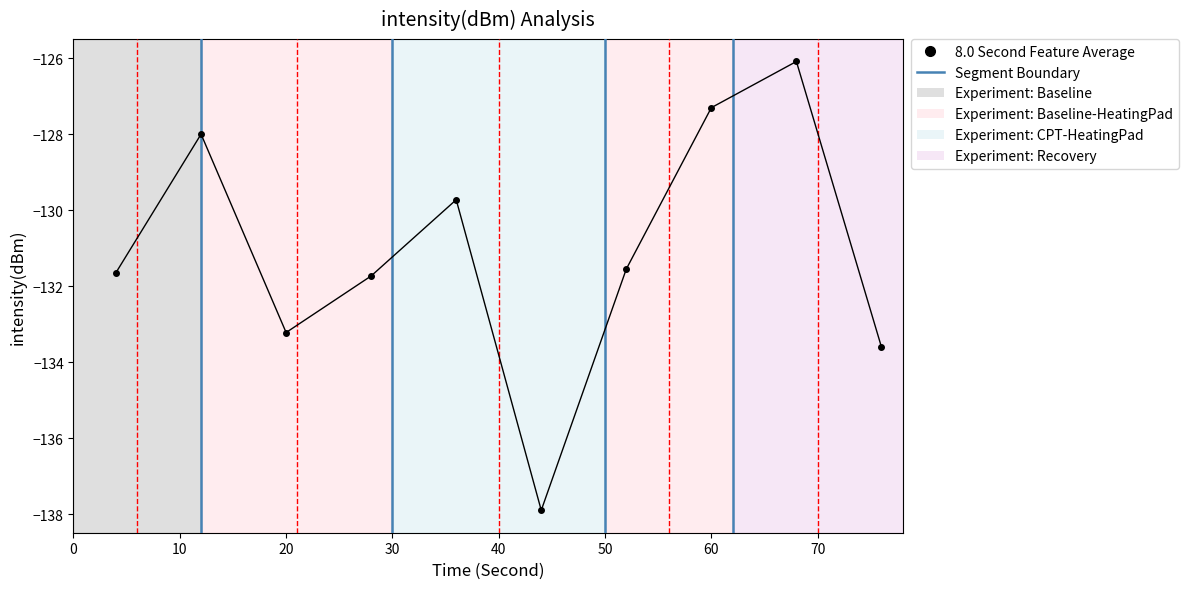

Count the number of data series in this chart.

1